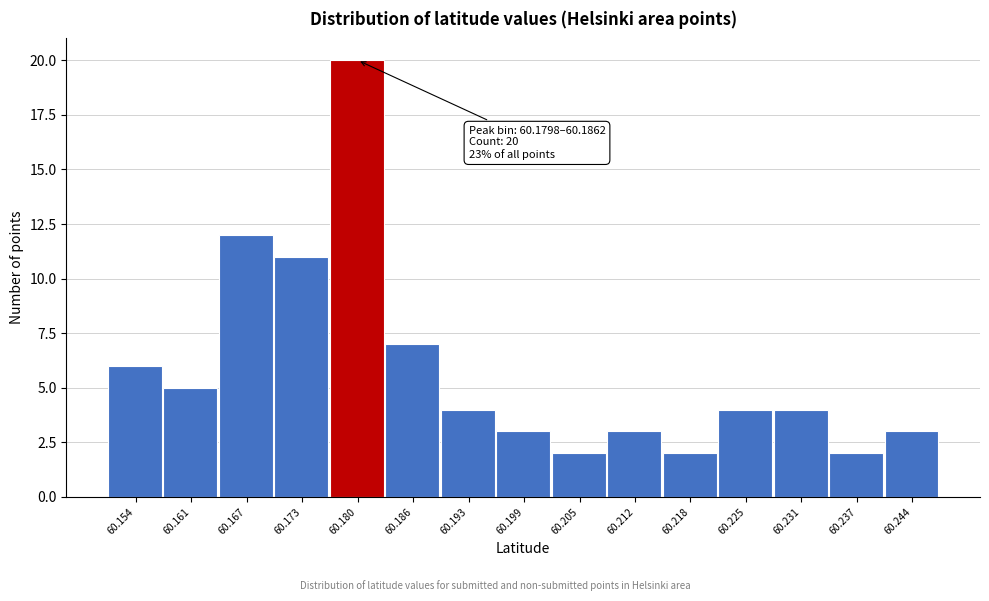

Reading left to right, list all the values displayed in this chart.

6	5	12	11	20	7	4	3	2	3	2	4	4	2	3